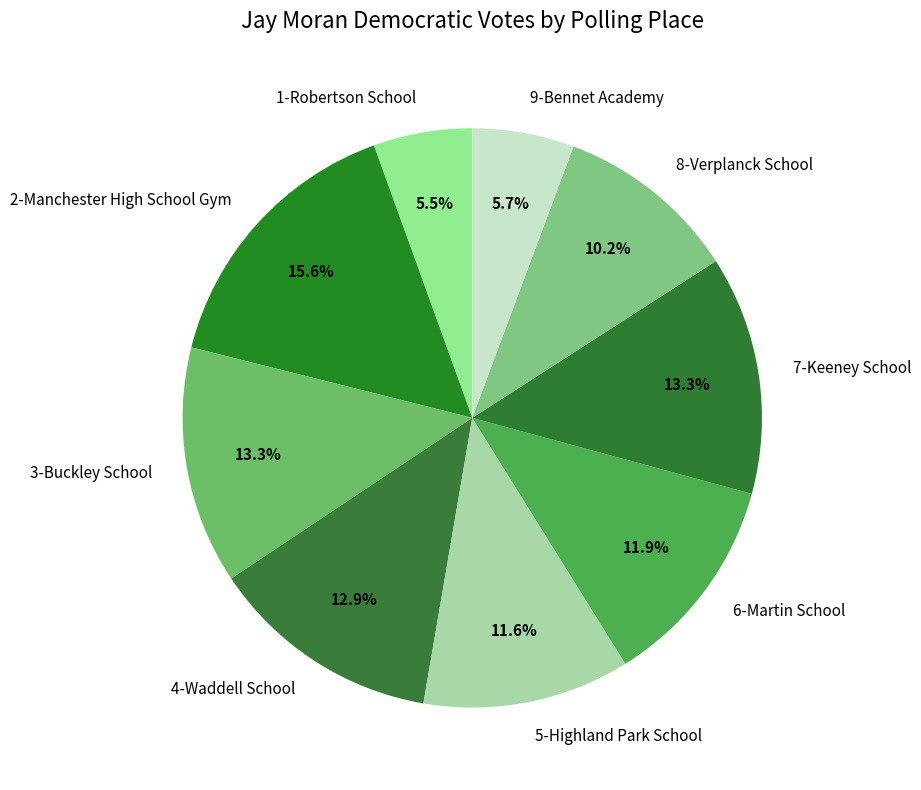

Does any single category account for the majority?

No